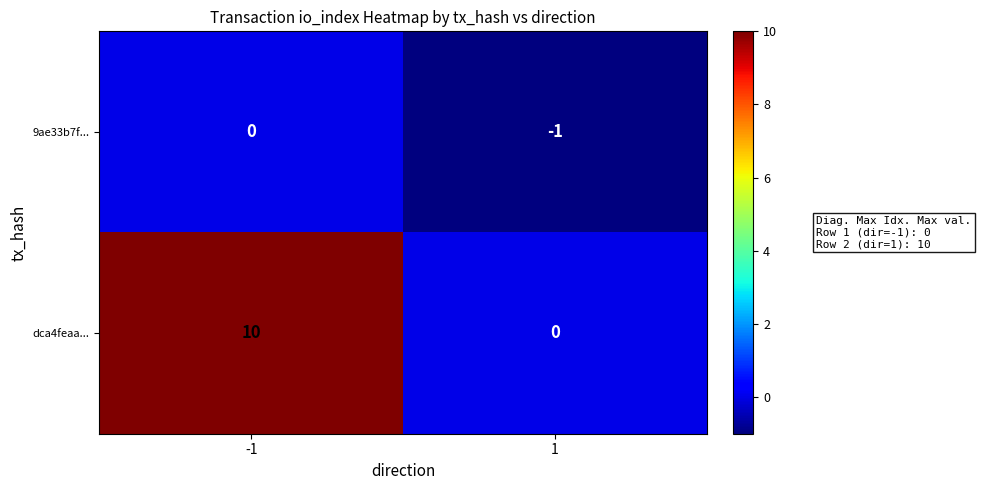

Count the number of categories in the chart.

2